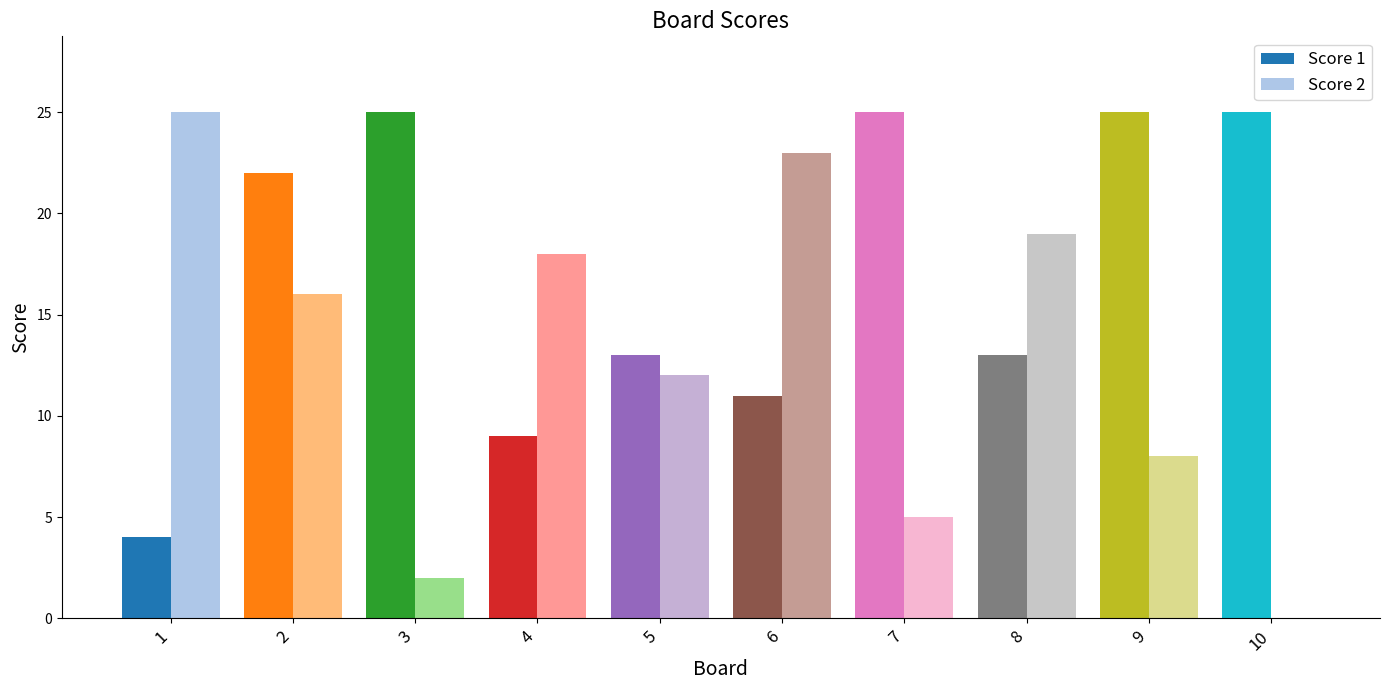

The Score 1 series shows 22 at 2. True or false?

True